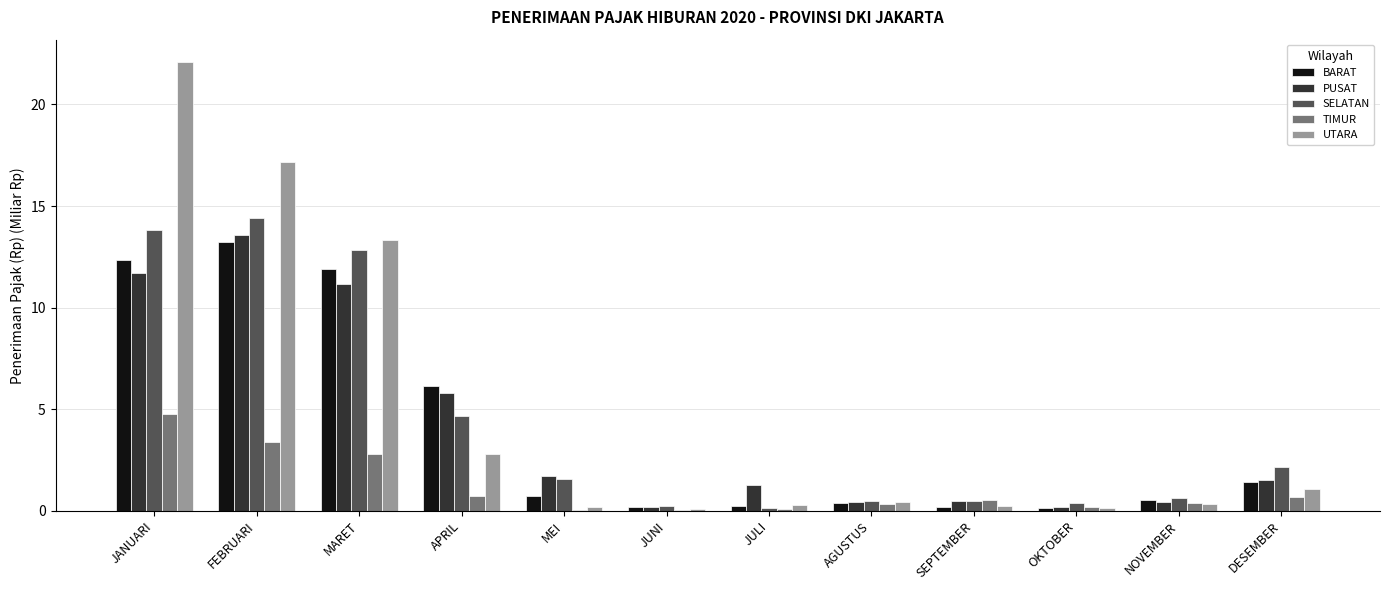

Which series changed the most between JANUARI and DESEMBER?

UTARA